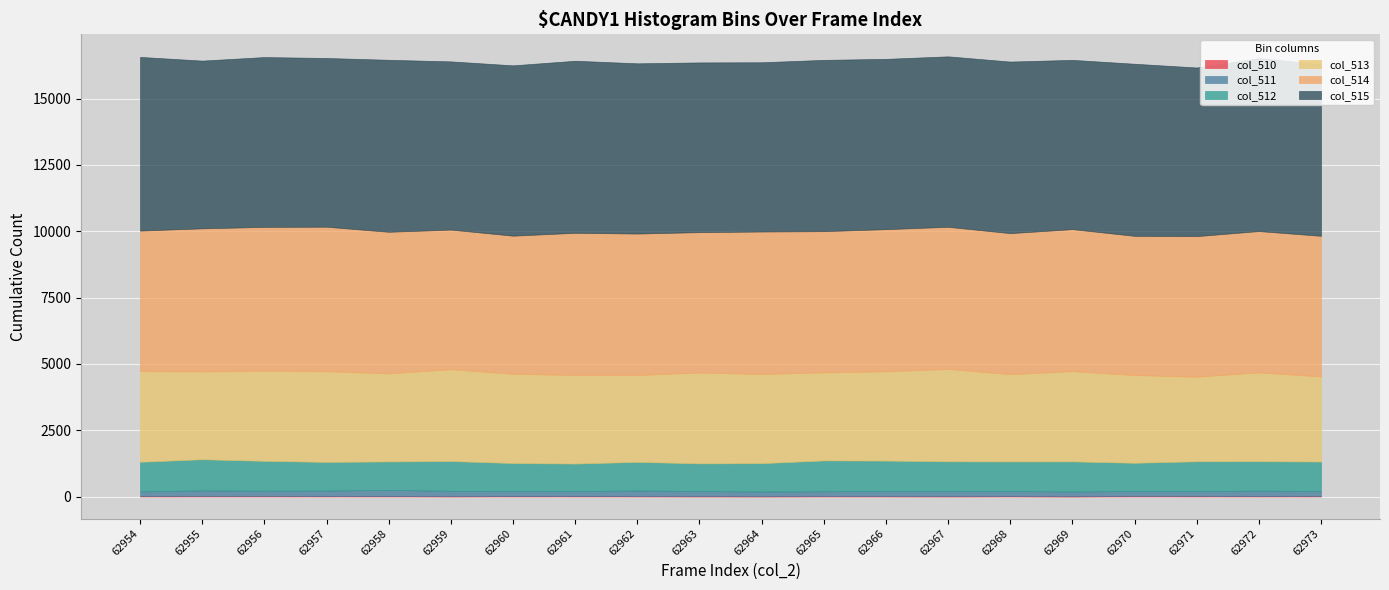

What is the total value across all series at 62964?

16372